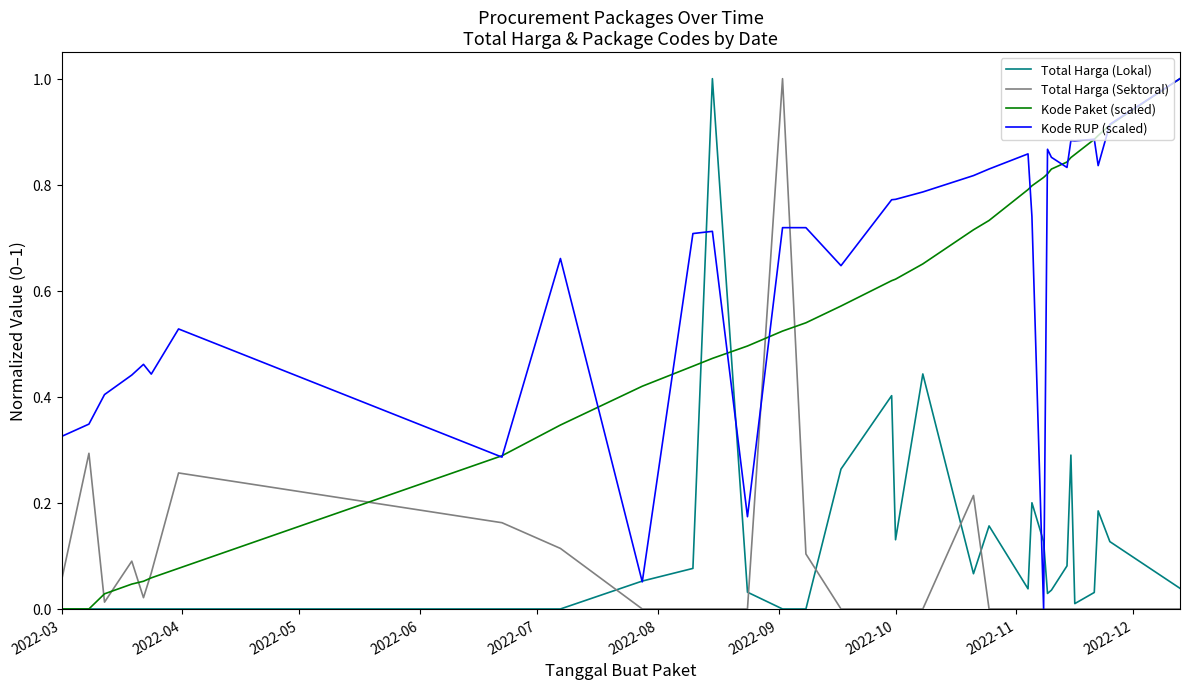

What is the maximum value shown in the chart?

1.0